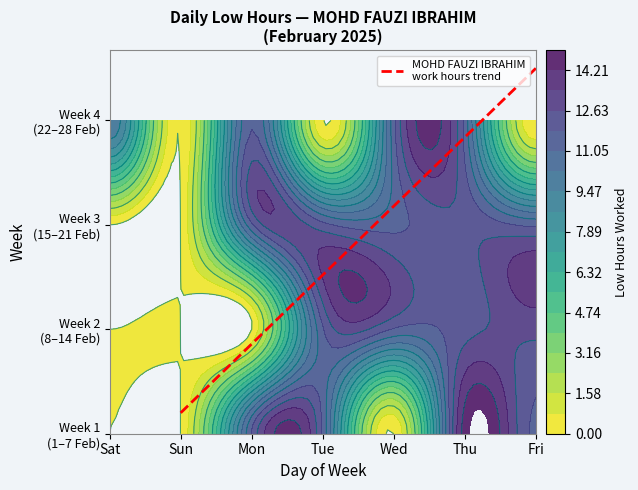

True or false: the data shows 0.4 at Sun.

False